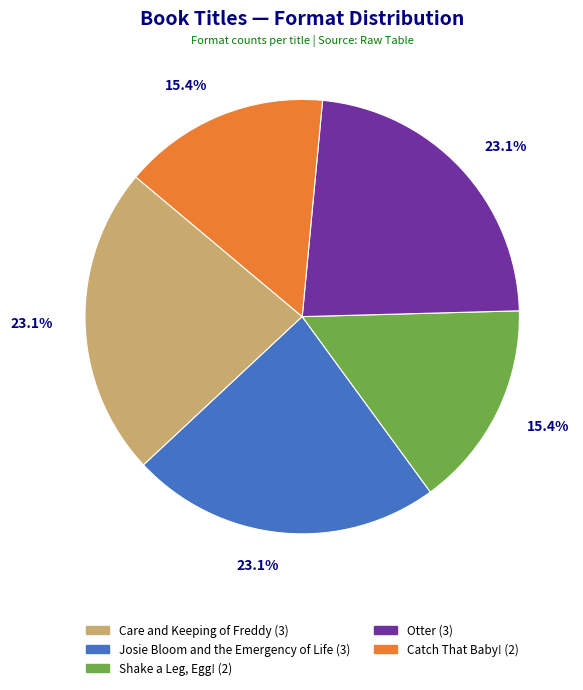

Is there a majority slice in this chart?

No